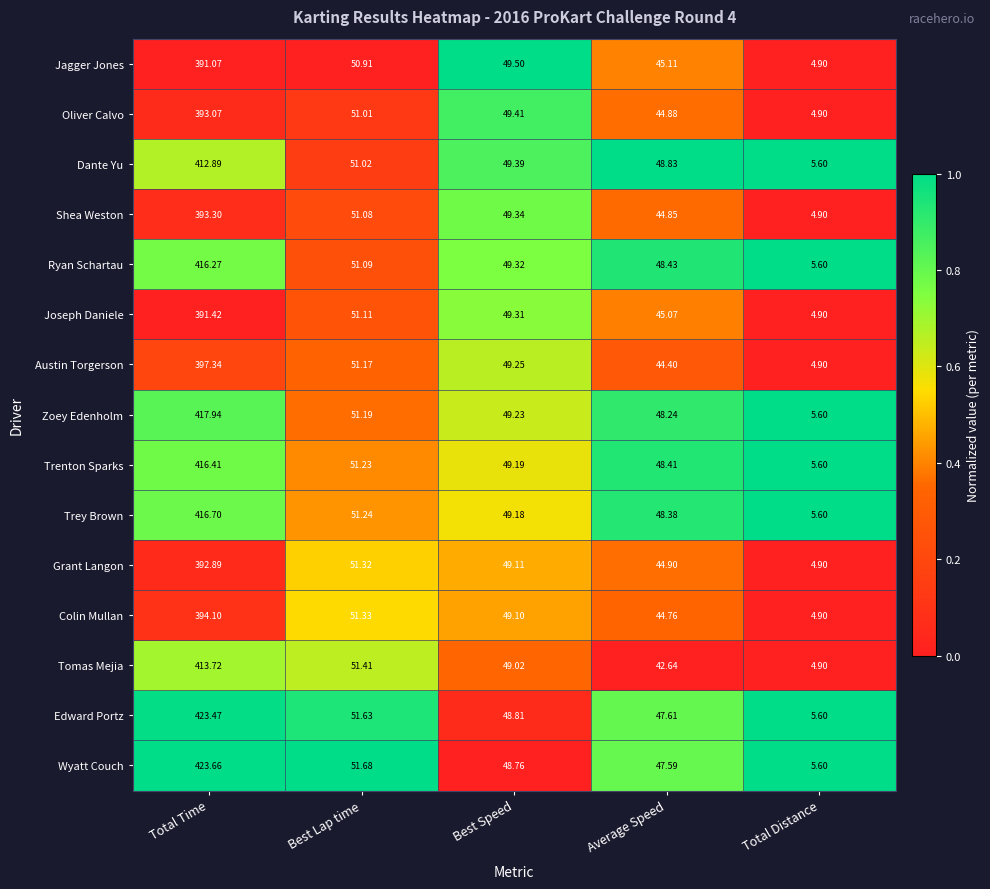

At which category does the chart reach its minimum across all series?

Total Distance